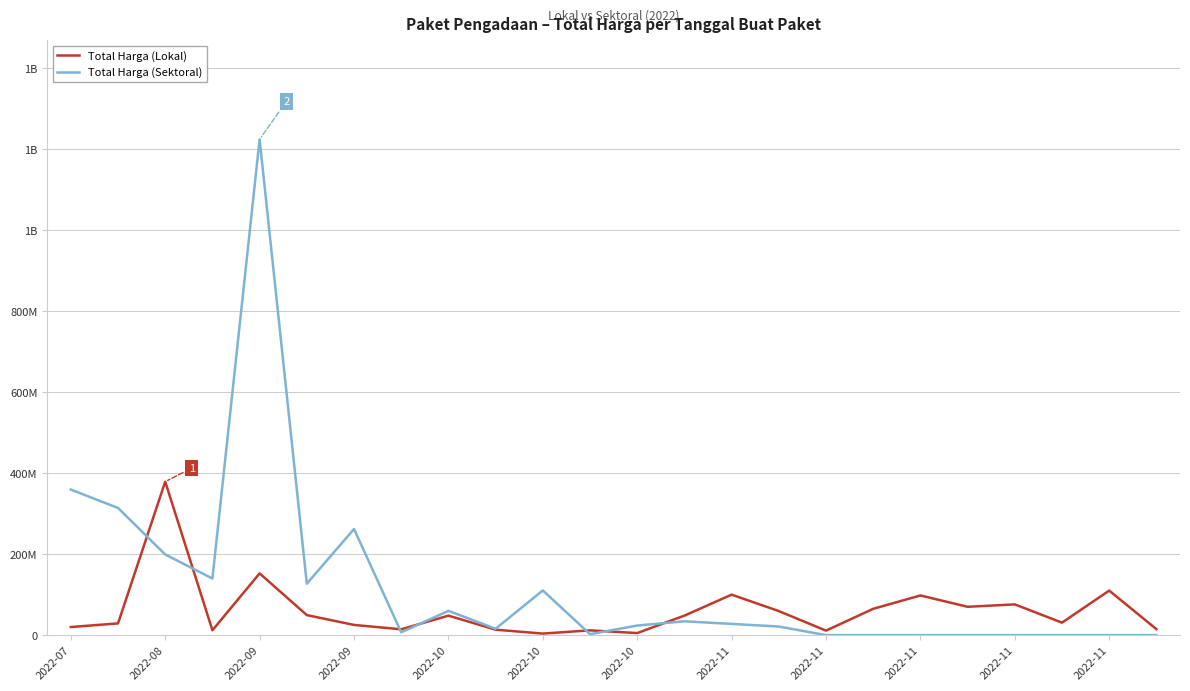

What are all the series names shown in the legend?

Total Harga (Lokal), Total Harga (Sektoral)